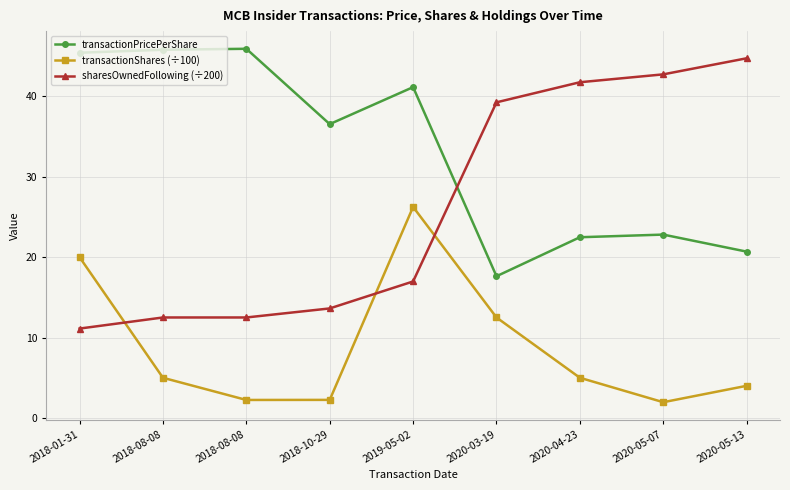

At which category does transactionPricePerShare reach its first local valley?

2018-10-29